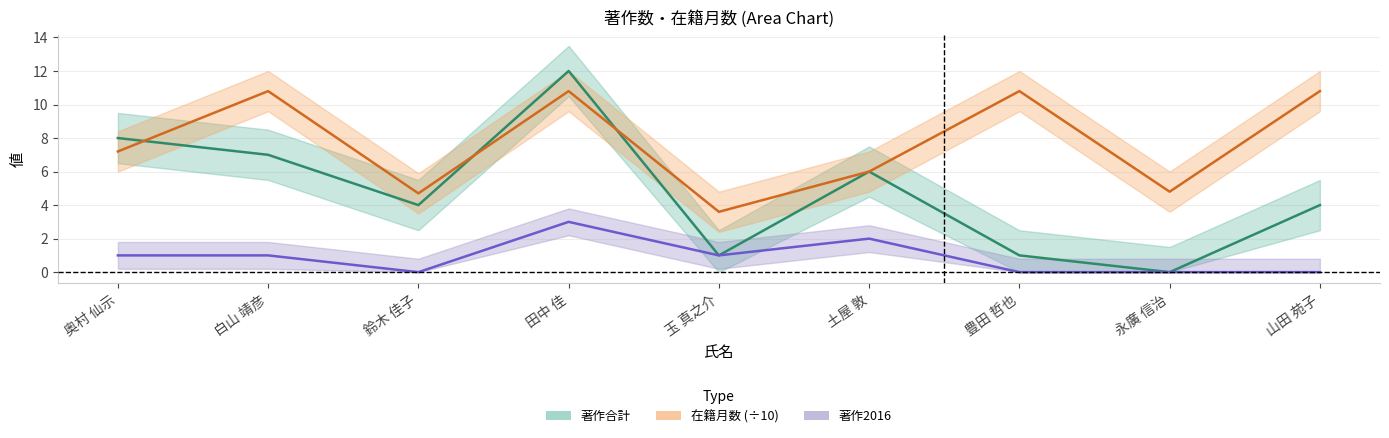

List the series in order of their peak value, lowest first.

著作2016, 在籍月数, 著作合計